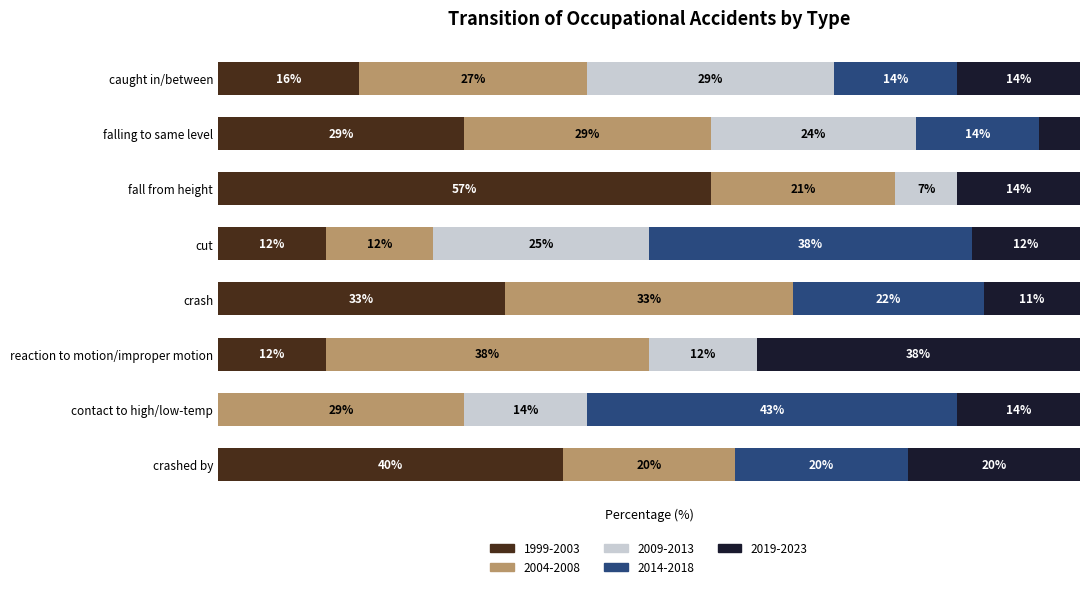

What are all the series names shown in the legend?

1999-2003, 2004-2008, 2009-2013, 2014-2018, 2019-2023